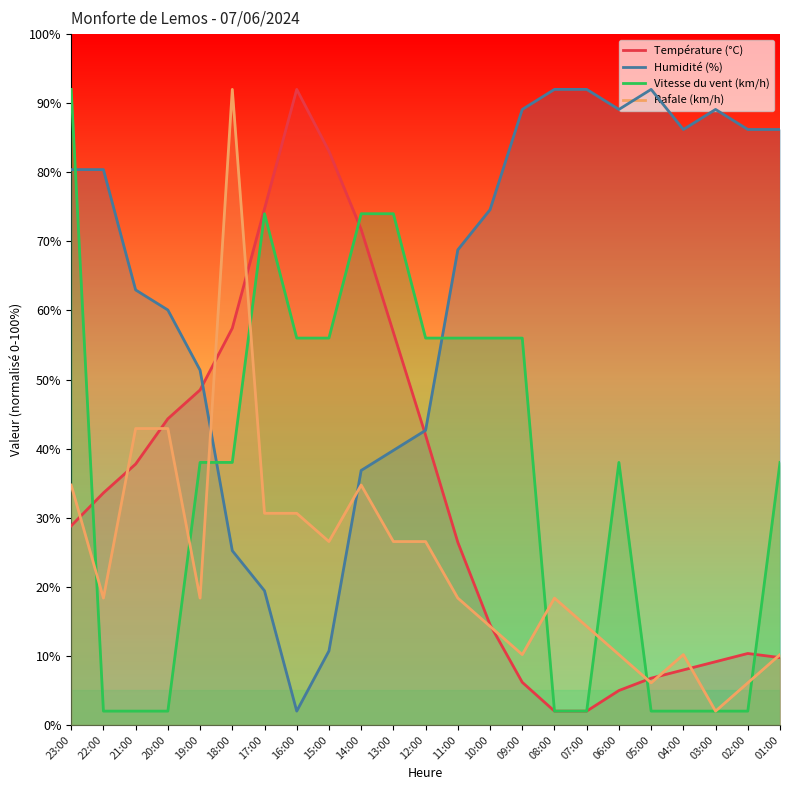

Reading left to right, extract all data points from this chart.

Température (°C): 23:00=28.8	22:00=33.6	21:00=37.8	20:00=44.3	19:00=48.5	18:00=57.4	17:00=74.7	16:00=92.0	15:00=83.1	14:00=71.7	13:00=56.8	12:00=41.9	11:00=26.4	10:00=14.5	09:00=6.2	08:00=2.0	07:00=2.0	06:00=5.0	05:00=6.8	04:00=8.0	03:00=9.2	02:00=10.3	01:00=9.7
Humidité (%): 23:00=80.4	22:00=80.4	21:00=63.0	20:00=60.1	19:00=51.4	18:00=25.2	17:00=19.4	16:00=2.0	15:00=10.7	14:00=36.8	13:00=39.7	12:00=42.6	11:00=68.8	10:00=74.6	09:00=89.1	08:00=92.0	07:00=92.0	06:00=89.1	05:00=92.0	04:00=86.2	03:00=89.1	02:00=86.2	01:00=86.2
Vitesse du vent (km/h): 23:00=92.0	22:00=2.0	21:00=2.0	20:00=2.0	19:00=38.0	18:00=38.0	17:00=74.0	16:00=56.0	15:00=56.0	14:00=74.0	13:00=74.0	12:00=56.0	11:00=56.0	10:00=56.0	09:00=56.0	08:00=2.0	07:00=2.0	06:00=38.0	05:00=2.0	04:00=2.0	03:00=2.0	02:00=2.0	01:00=38.0
Rafale (km/h): 23:00=34.7	22:00=18.4	21:00=42.9	20:00=42.9	19:00=18.4	18:00=92.0	17:00=30.6	16:00=30.6	15:00=26.5	14:00=34.7	13:00=26.5	12:00=26.5	11:00=18.4	10:00=14.3	09:00=10.2	08:00=18.4	07:00=14.3	06:00=10.2	05:00=6.1	04:00=10.2	03:00=2.0	02:00=6.1	01:00=10.2